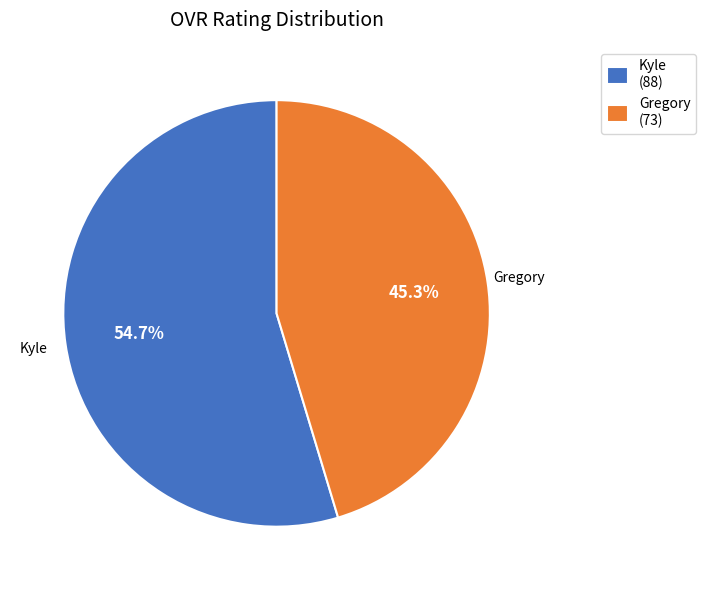

What percentage is the Gregory slice, to the nearest percent?

45%